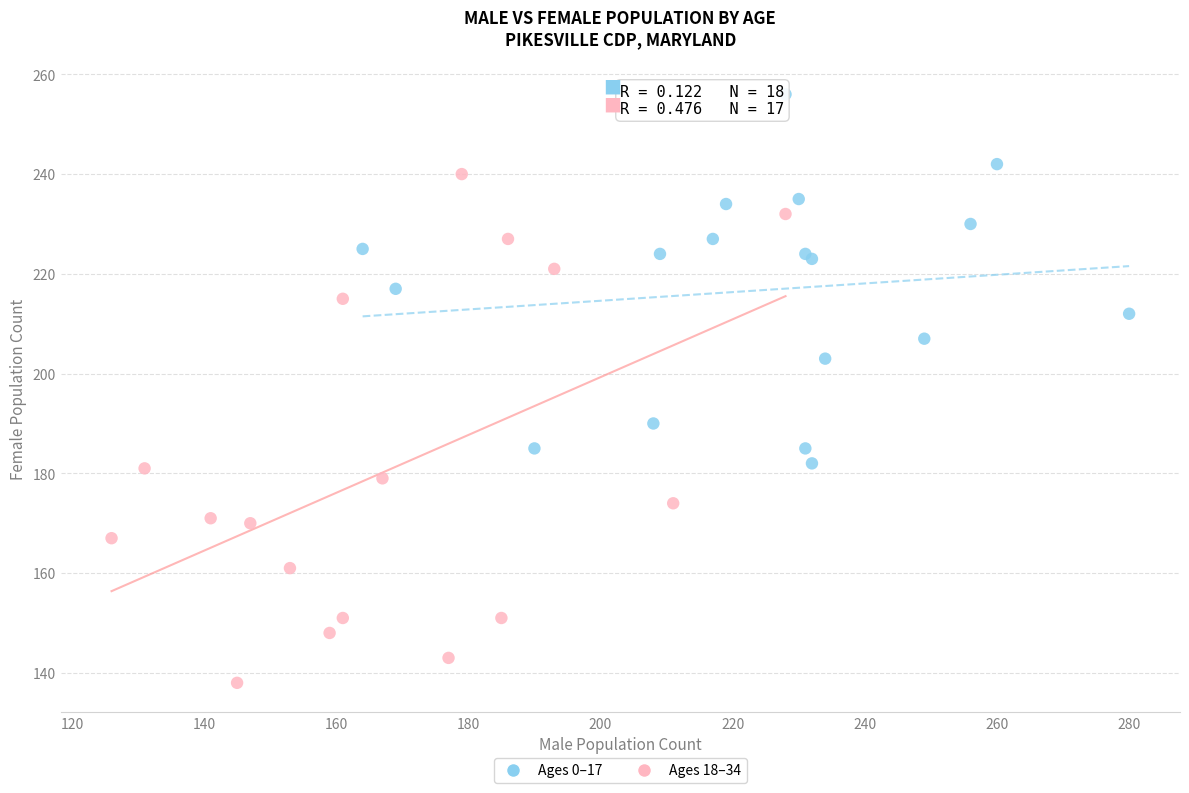

Which series has the widest spread of Y values?

Ages 18–34